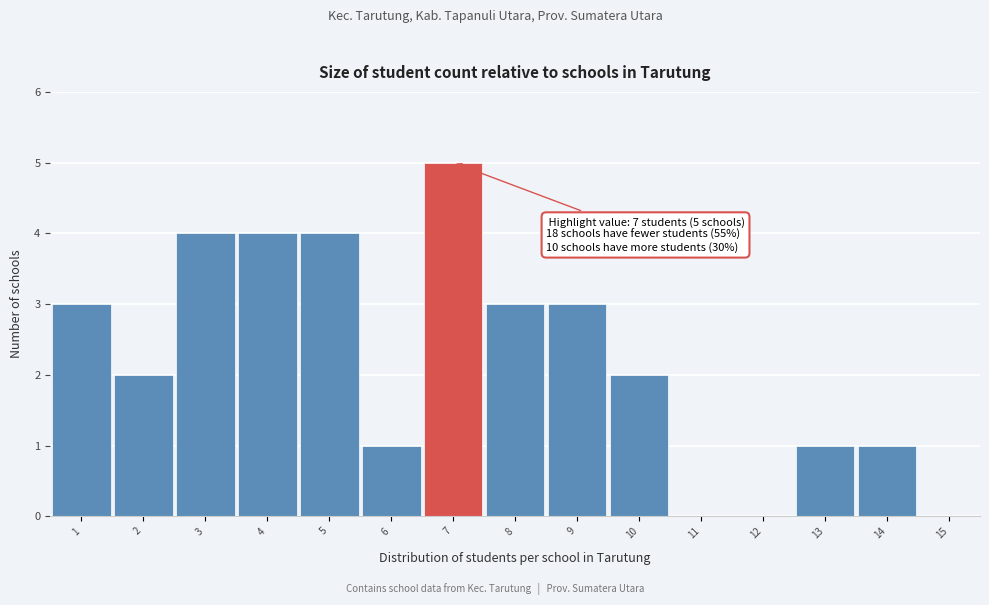

Which range on the x-axis has the tallest bar?

6.5 to 7.5